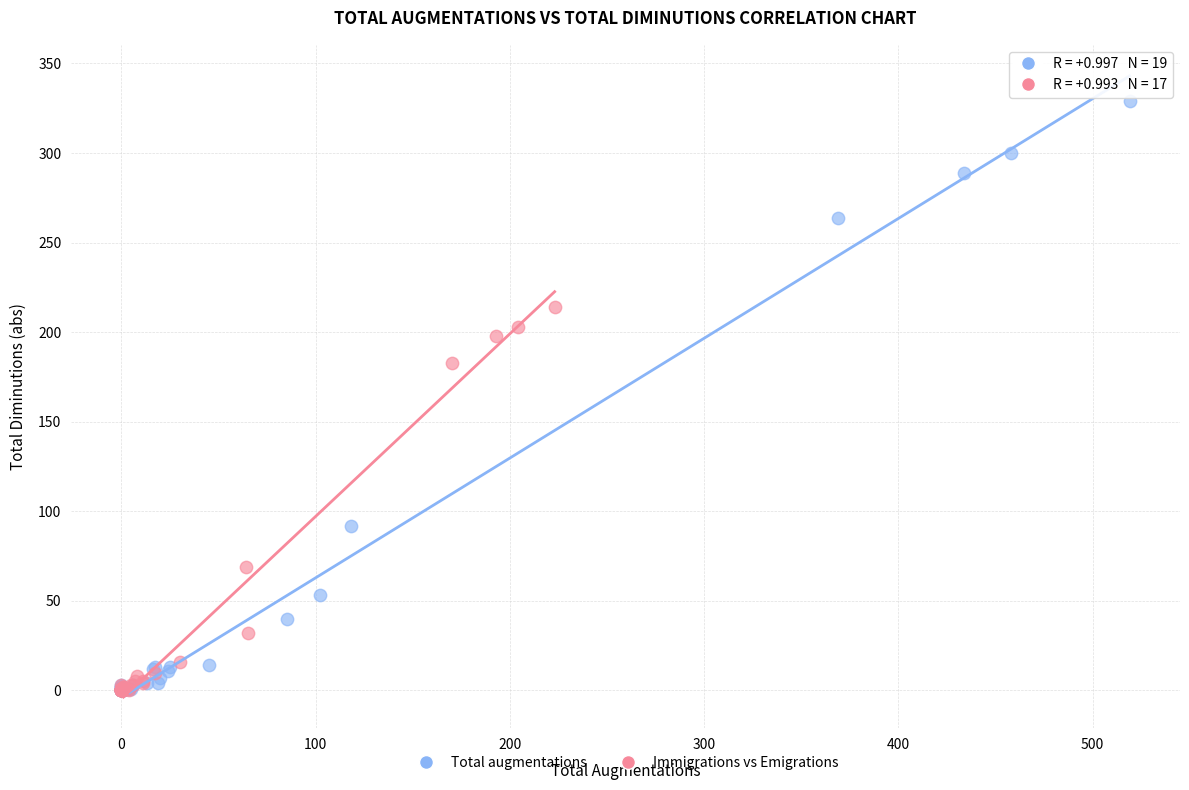

Which series has the widest spread of Y values?

Total augmentations